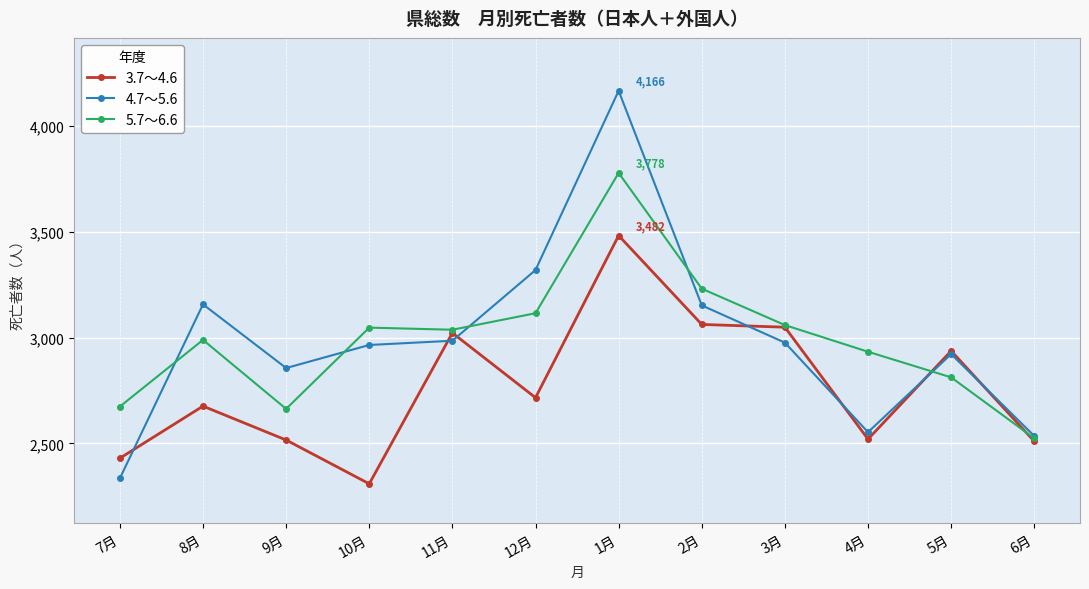

Does the chart have visible grid lines?

Yes